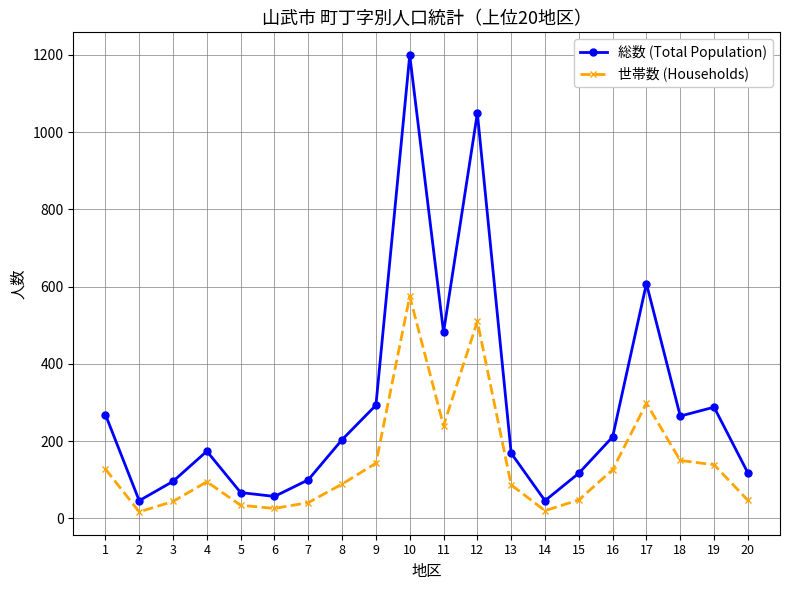

What is the sum of all 世帯数 (Households) values?

2857